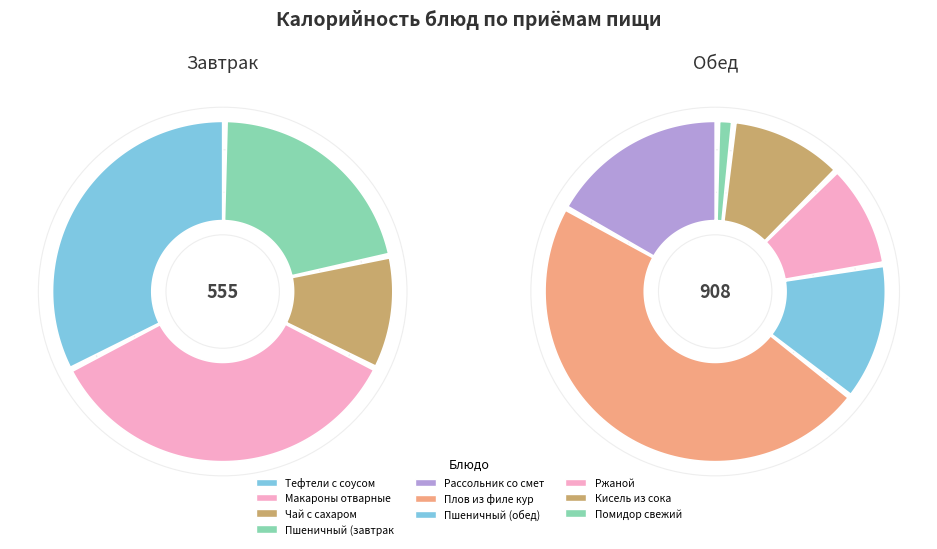

How much of the chart is everything except Тефтели с соусом?

87.6%